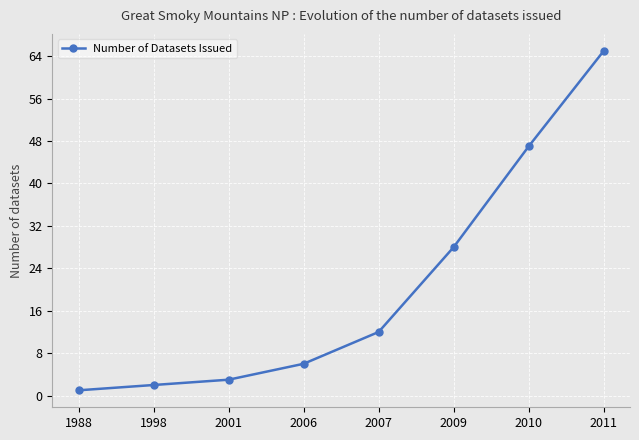

Reading left to right, what are all the values shown in this chart?

1	2	3	6	12	28	47	65